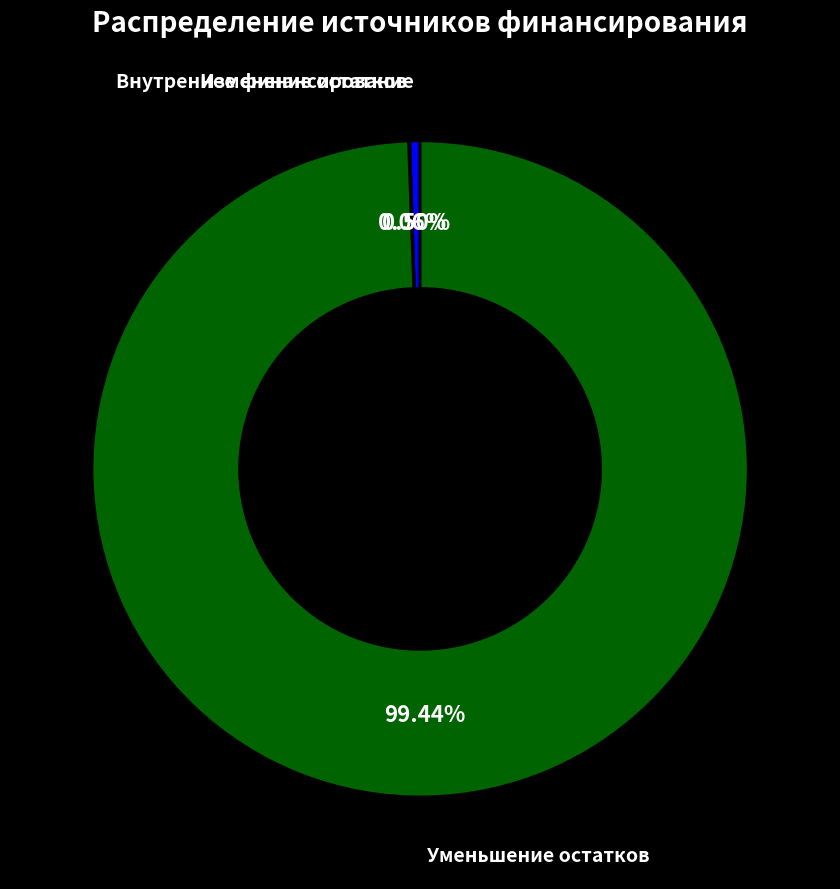

Does any single category account for the majority?

Yes